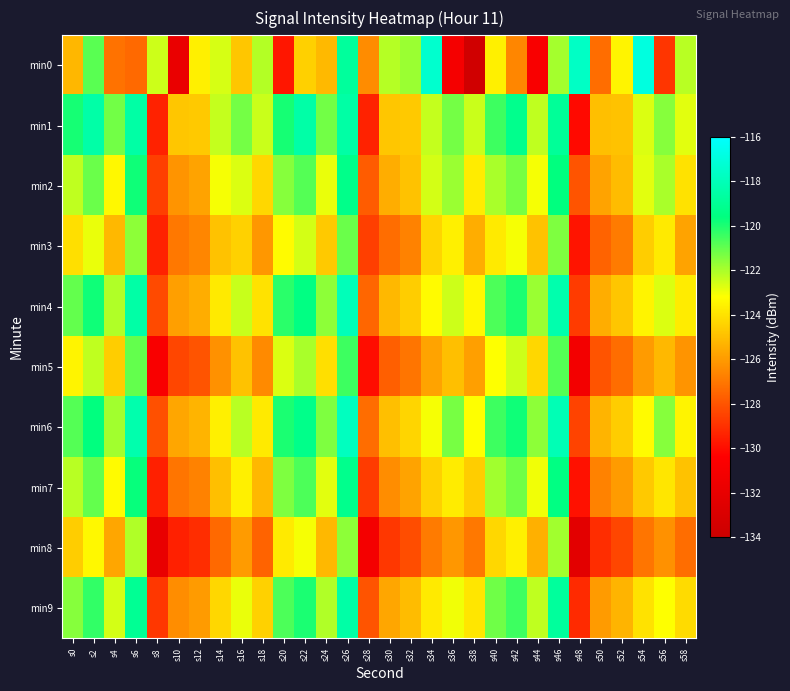

Which category has the lowest value across all series?

s38